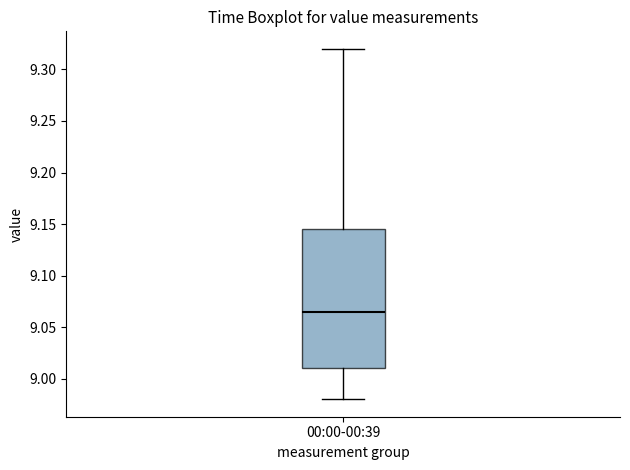

Transcribe this box plot: give where the median line is, the range the box spans, and where the two whiskers end, as read against the y-axis. The values are not printed on the chart, so give them approximately, as read against the axis.

median 9.065, box 9.010 to 9.145, whiskers 8.980 to 9.320